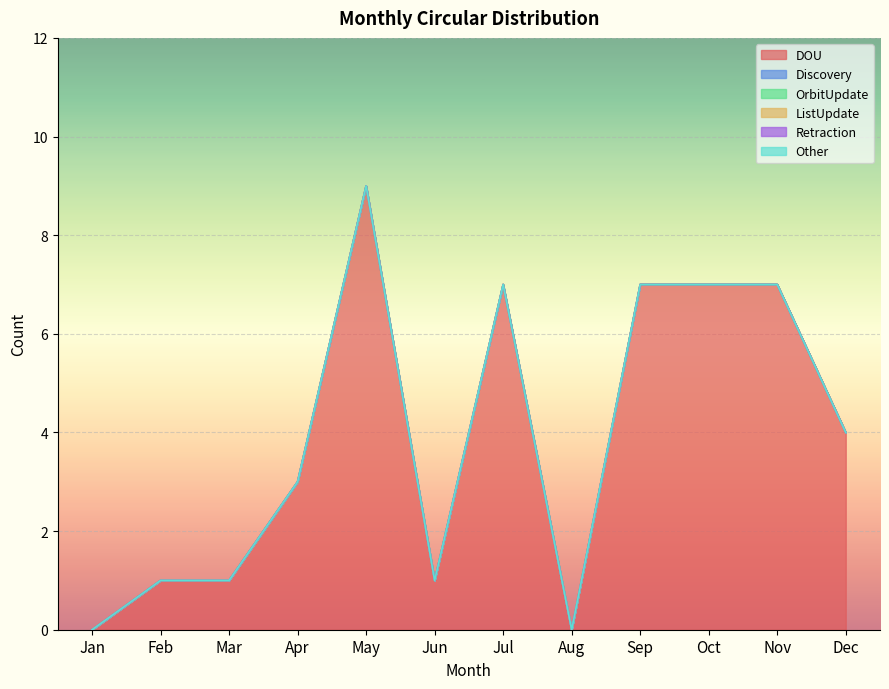

True or false: ListUpdate and DOU cross at least once.

False